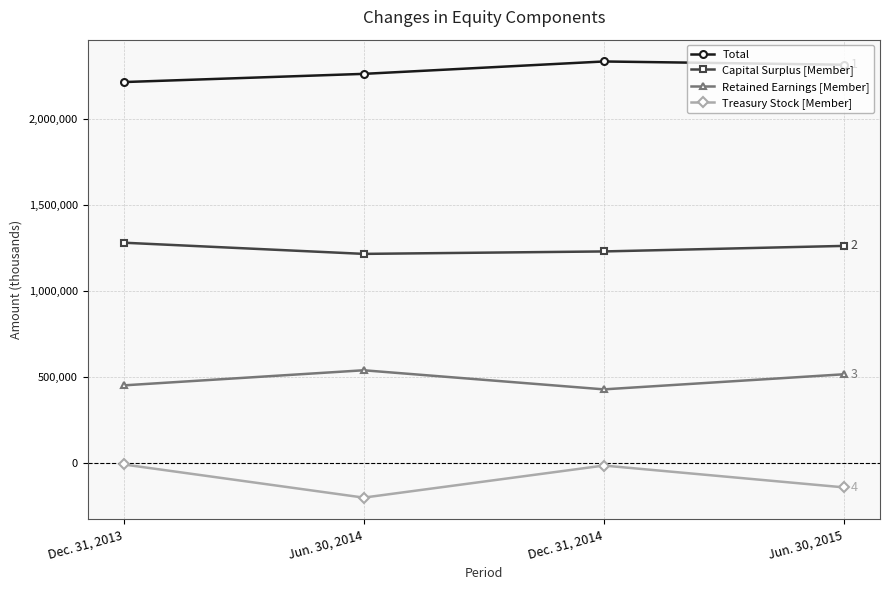

How many interior local valleys does the Treasury Stock [Member] series have?

1